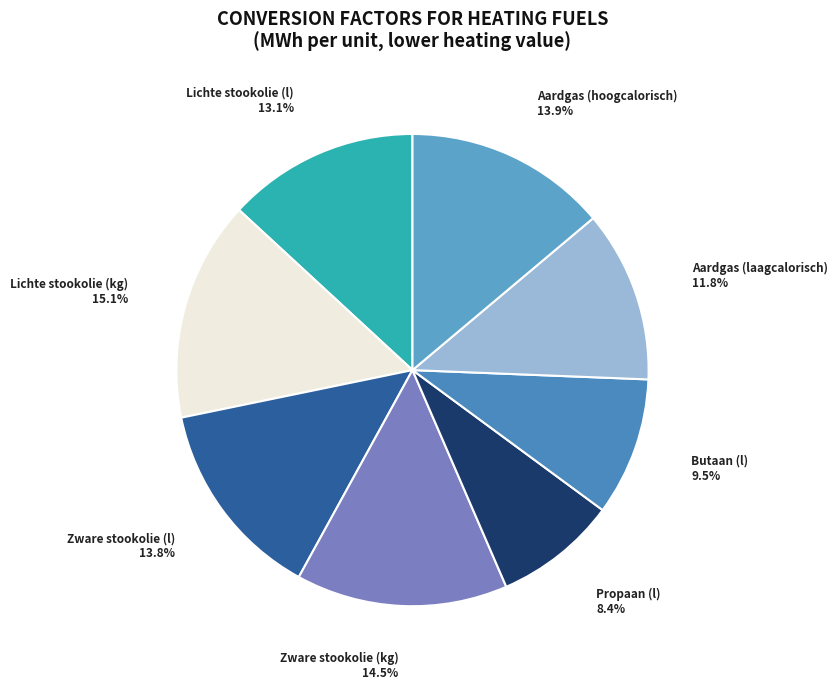

Do Lichte stookolie (kg) and Propaan (l) together represent more than half of the pie?

No